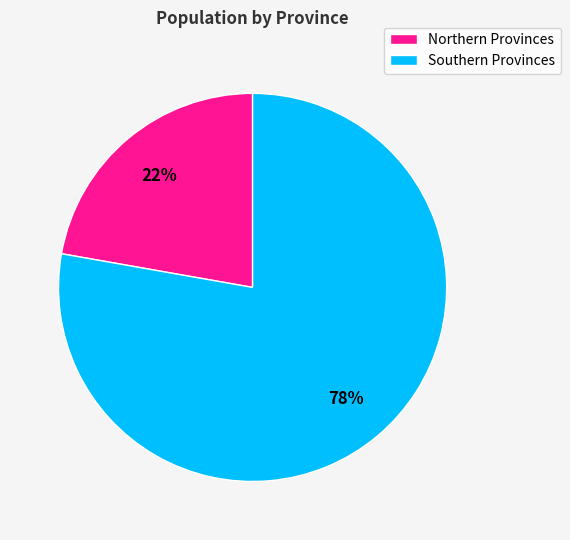

What is the largest slice in the pie chart?

Southern Provinces